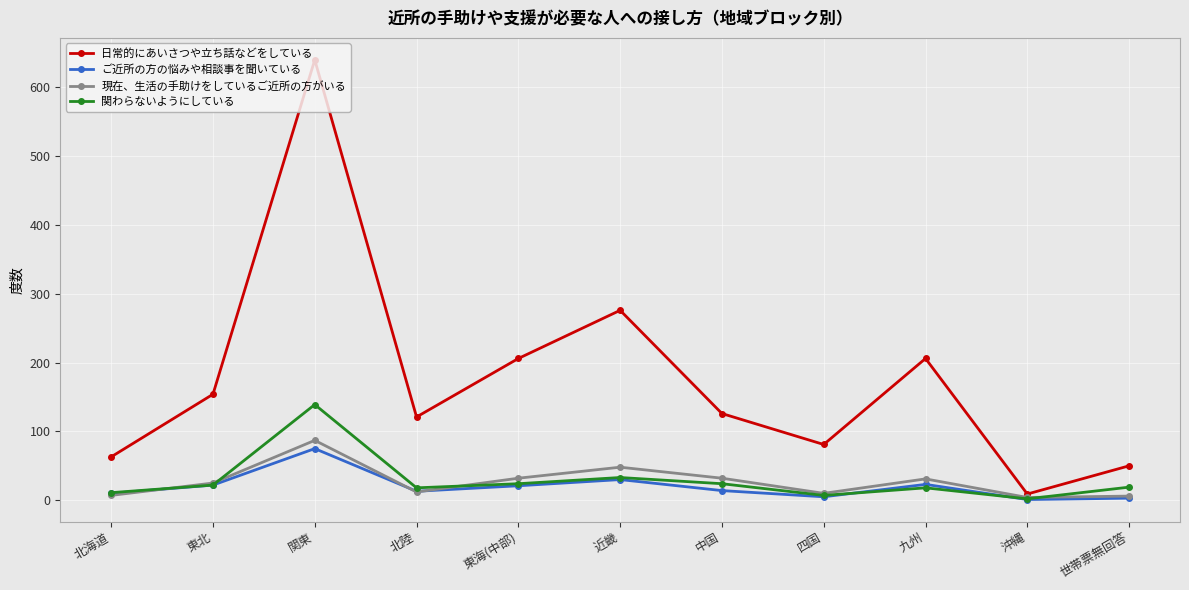

True or false: 日常的にあいさつや立ち話などをしている and 関わらないようにしている cross at least once.

False